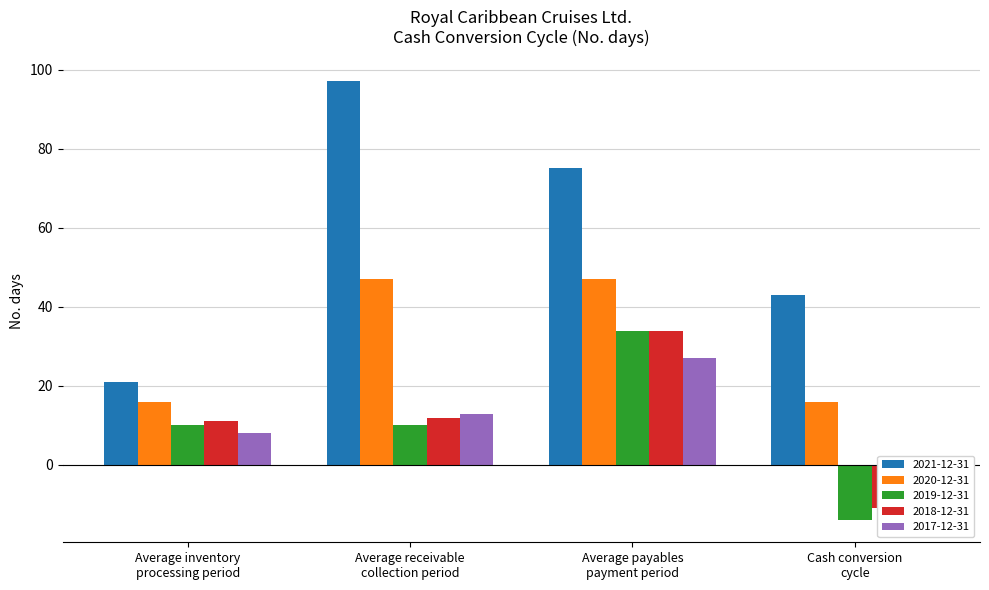

At which label does 2019-12-31 reach its peak?

Average payables
payment period